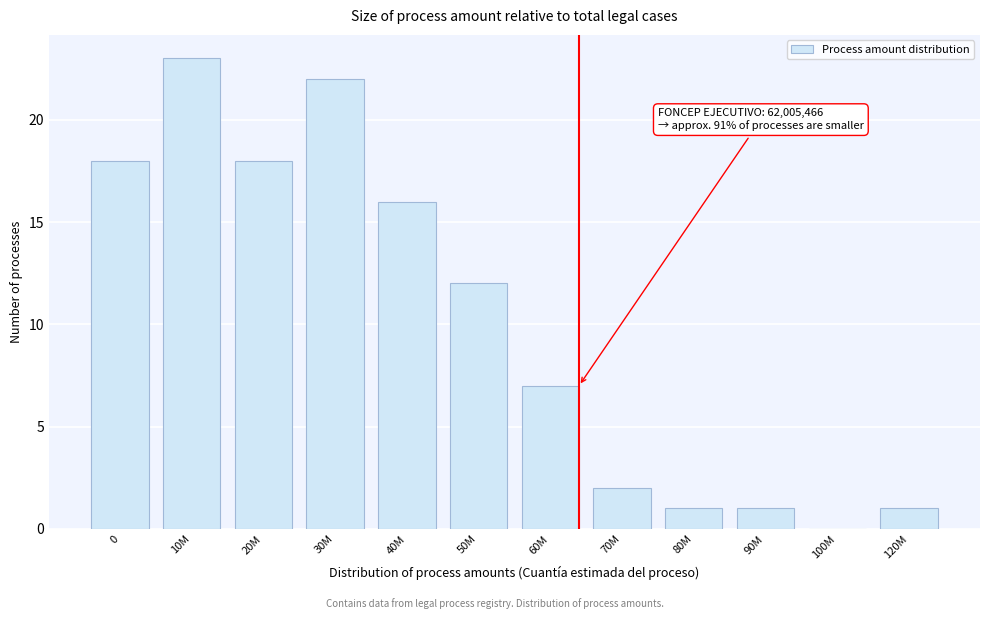

Reading left to right, transcribe all the data shown in this chart.

0=18	10M=23	20M=18	30M=22	40M=16	50M=12	60M=7	70M=2	80M=1	90M=1	100M=0	120M=1